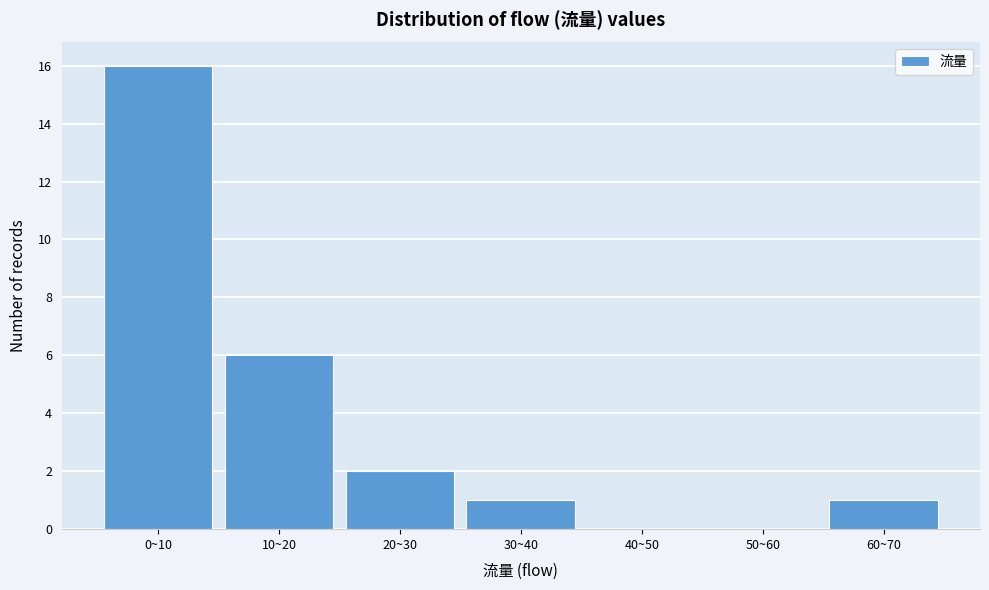

Reading right to left, list all the values displayed in this chart.

60~70=1	50~60=0	40~50=0	30~40=1	20~30=2	10~20=6	0~10=16